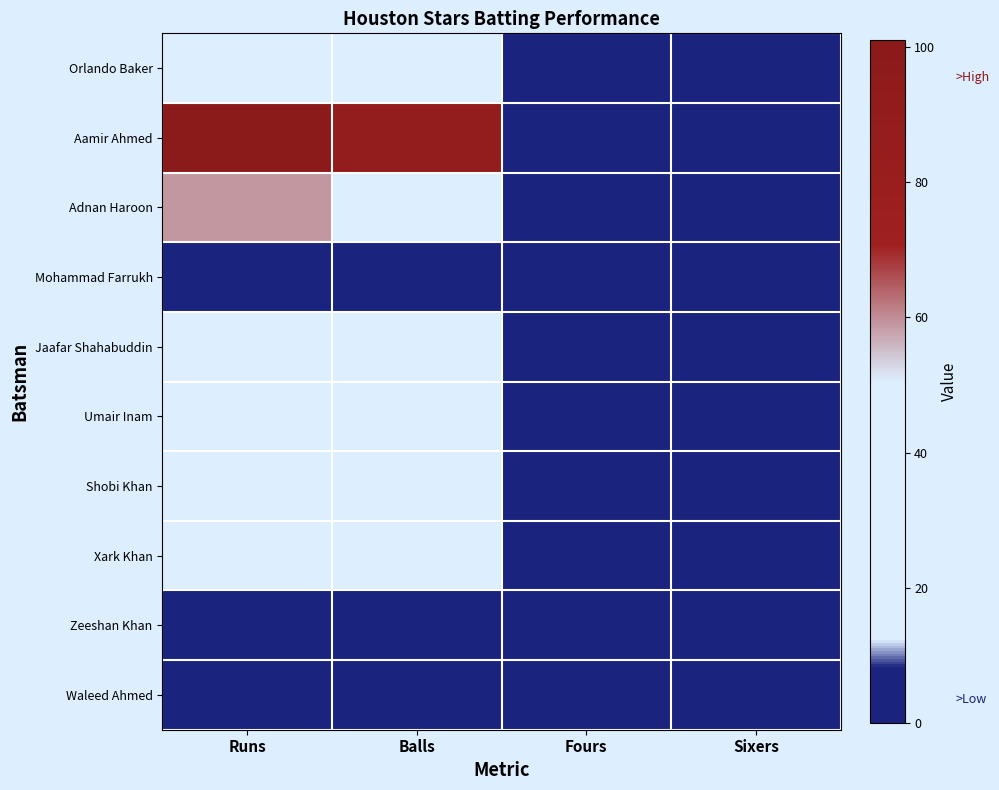

At how many categories does at least one series exceed 18?

2